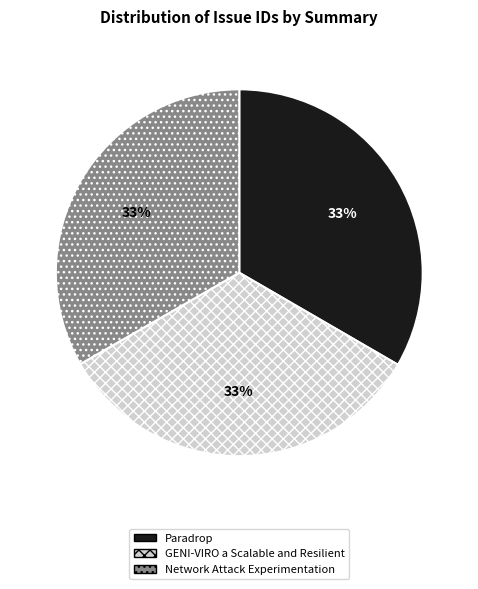

How many slices are in this pie chart?

3